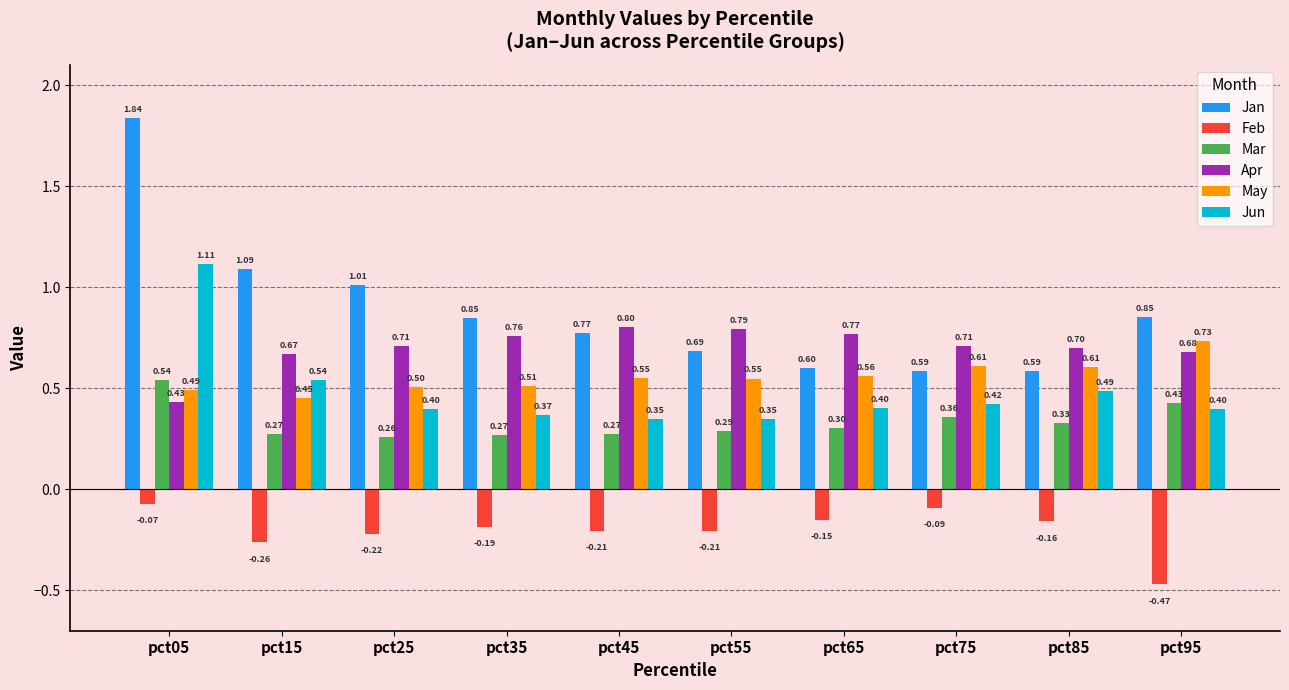

Is the value of Apr at pct25 greater than the value of May at pct85?

Yes